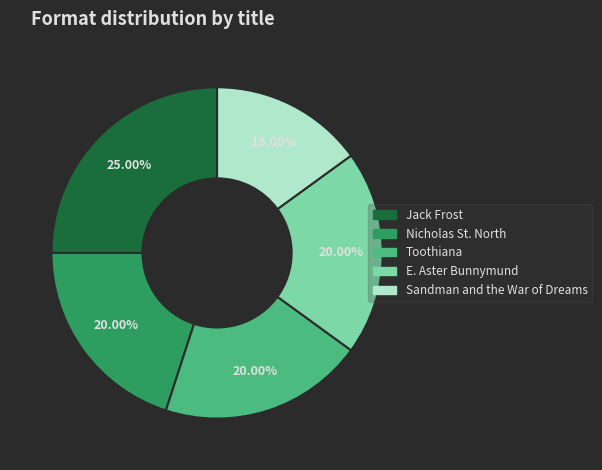

To the nearest percent, what portion does Toothiana represent?

20%